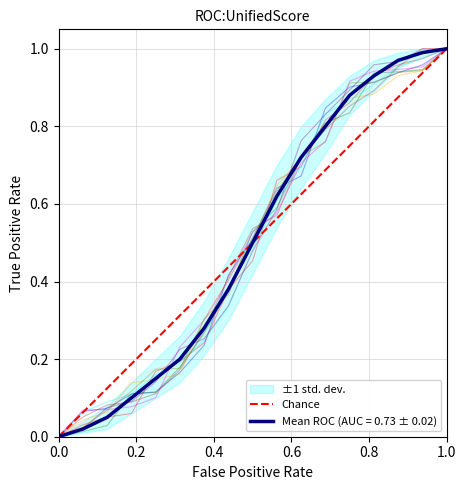

The value of Mean ROC (AUC = 0.73 ± 0.02) at 0.0 is 0.0. True or false?

True